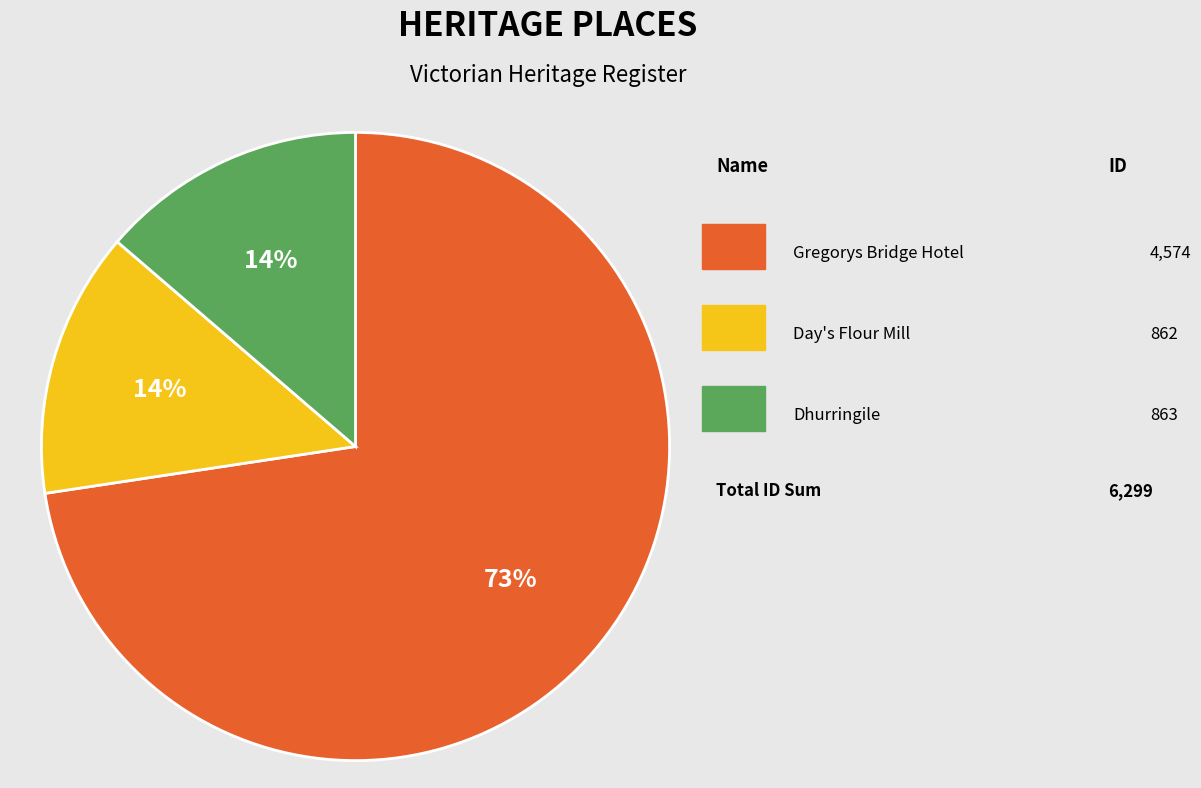

Does any single category account for the majority?

Yes